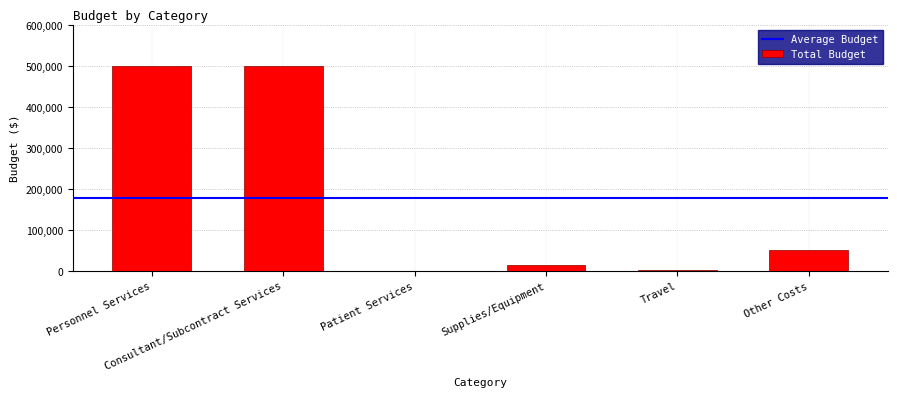

What is the greatest value displayed?

500000